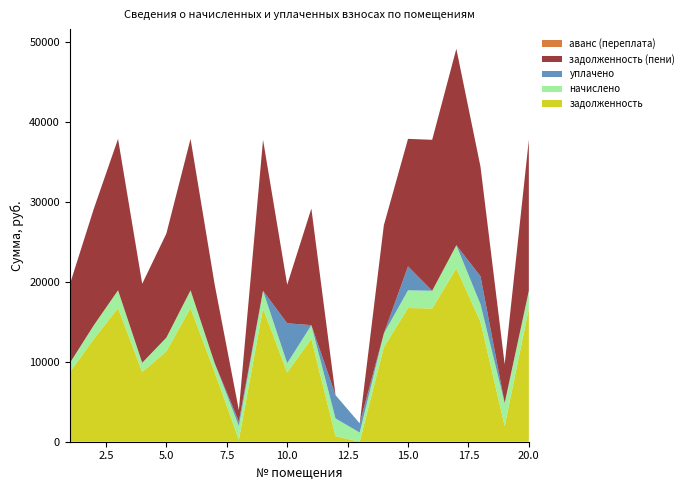

Reading left to right, transcribe all the data shown in this chart.

задолженность: 8679.8	12891.4	16743.4	8731.2	11325.1	16743.4	8679.8	269.8	16692.0	8679.8	12891.4	700.5	0.0	11847.2	16743.4	16692.0	21725.3	15002.0	1971.1	16692.0
начислено: 1149.9	1707.8	2218.1	1156.7	1707.8	2218.1	1149.9	1707.8	2211.3	1149.9	1707.8	2218.1	1149.9	1707.8	2218.1	2211.3	2878.1	2211.3	2878.1	2211.3
уплачено: 0.0	0.0	0.0	0.0	0.0	0.0	0.0	554.0	0.0	5000.0	0.0	2918.6	1150.0	0.0	3000.0	0.0	0.0	3500.0	0.0	0.0
задолженность (пени): 9829.7	14599.1	18961.4	9887.9	13032.9	18961.4	9829.7	1423.5	18903.3	4829.7	14599.1	0.0	0.0	13555.0	15961.4	18903.3	24603.4	13713.3	4849.2	18903.3
аванс (переплата): 0.0	0.0	0.0	0.0	0.0	0.0	0.0	0.0	0.0	0.0	0.0	0.0	0.5	0.0	0.0	0.0	0.0	0.0	0.0	0.0